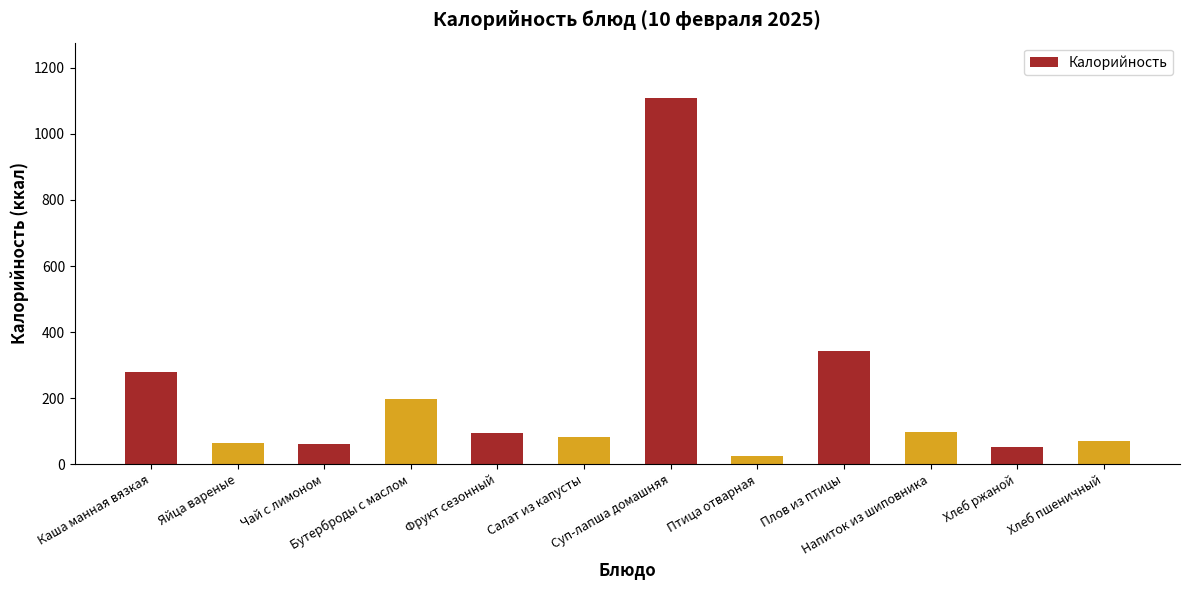

What is the difference between the second highest and minimum values?

317.6